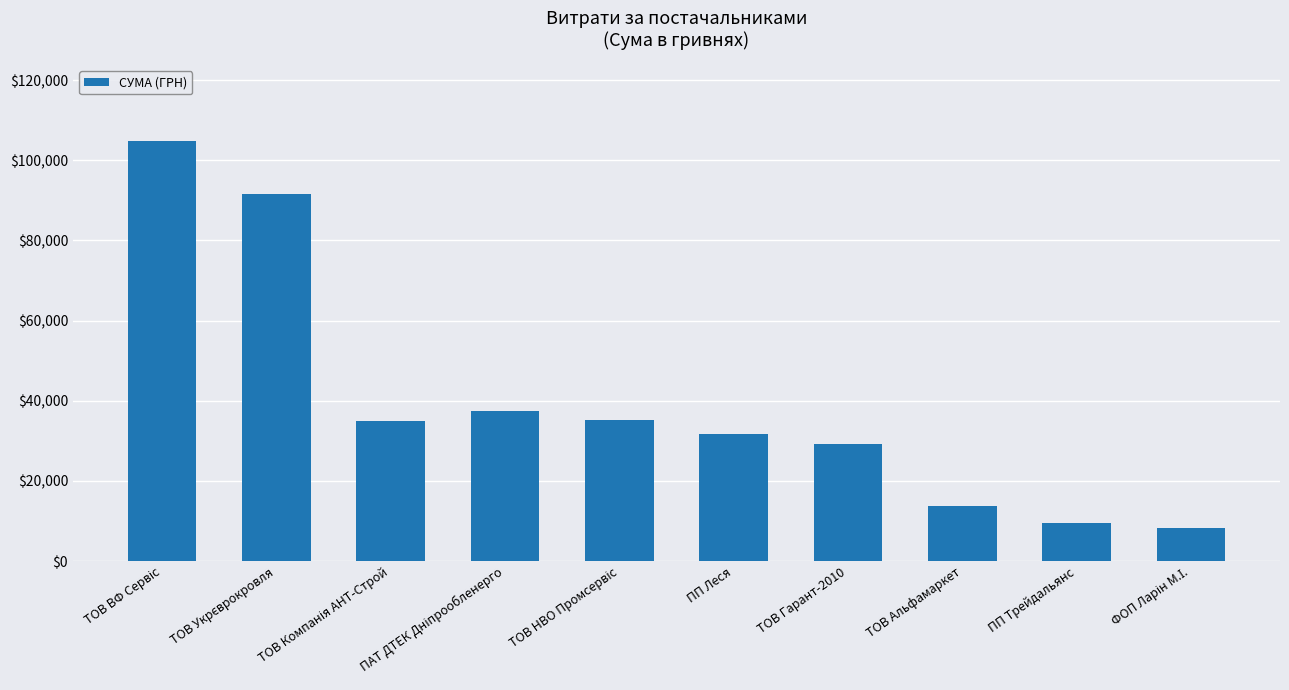

What is the value of the 9th bar from the left?

9498.0